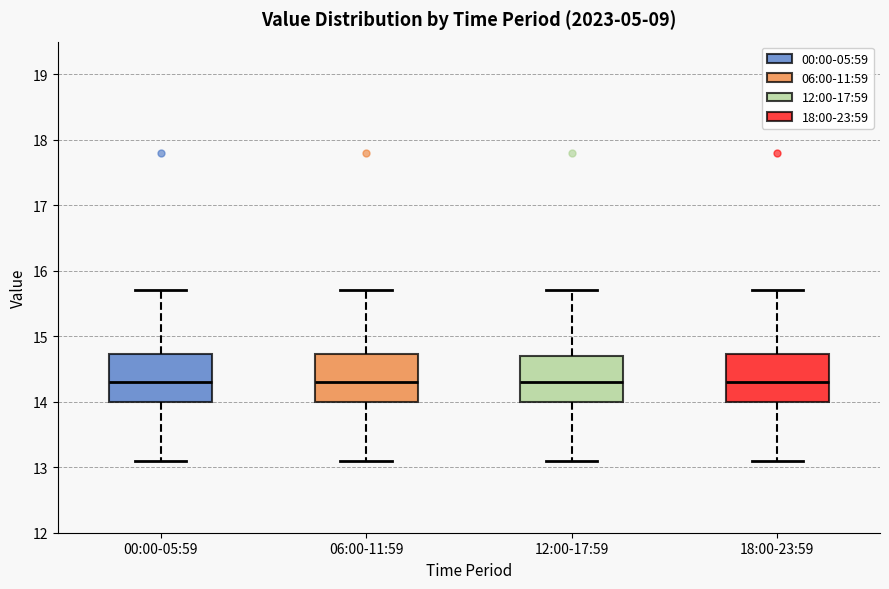

Reading left to right, transcribe this box plot: for each box, give where its median line is, the range the box spans, and where its two whiskers end, as read against the y-axis. The values are not printed on the chart, so give them approximately, as read against the axis.

00:00-05:59: median 14.3, box 14.0 to 14.7, whiskers 13.1 to 15.7
06:00-11:59: median 14.3, box 14.0 to 14.7, whiskers 13.1 to 15.7
12:00-17:59: median 14.3, box 14.0 to 14.7, whiskers 13.1 to 15.7
18:00-23:59: median 14.3, box 14.0 to 14.7, whiskers 13.1 to 15.7